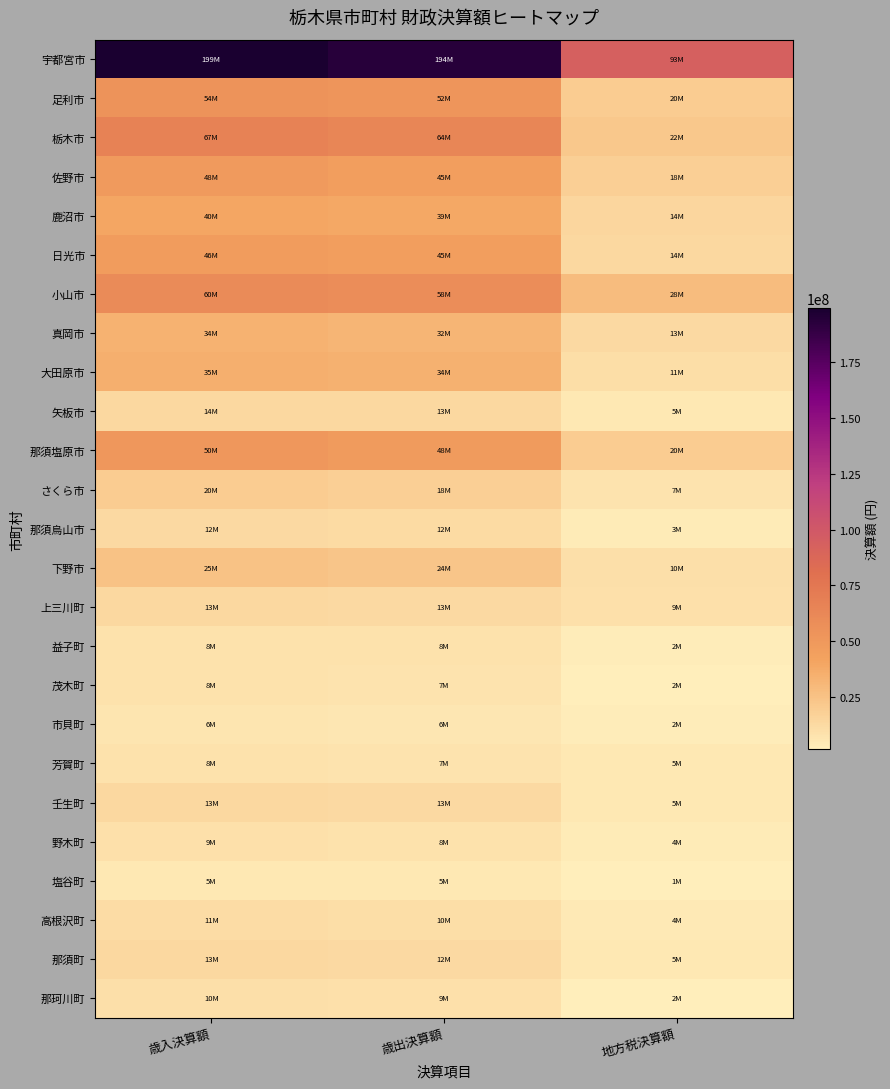

At how many categories does at least one series exceed 13830478?

3